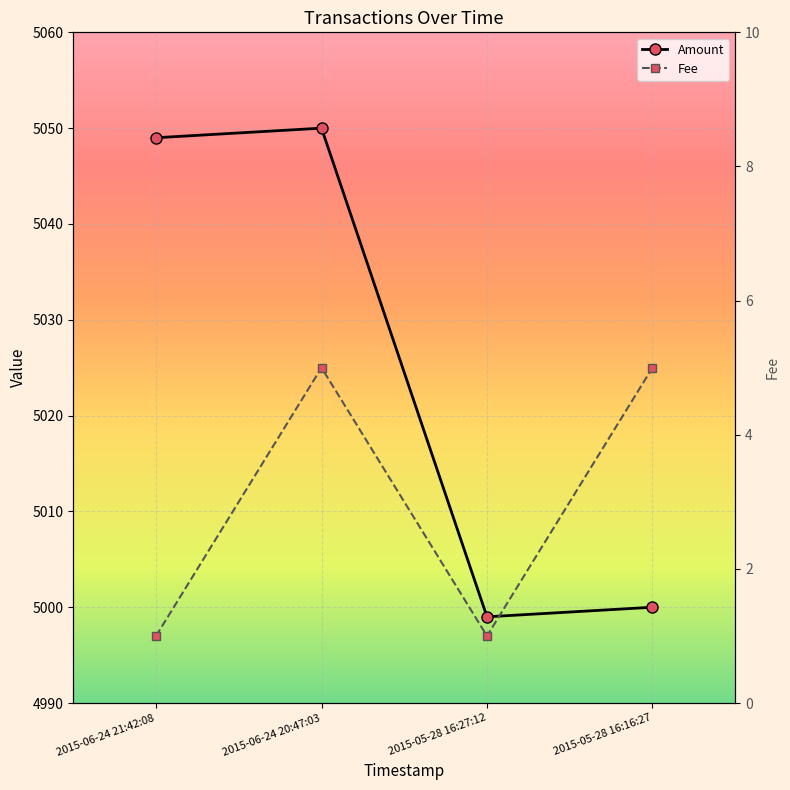

In Amount, how many points are lower than both neighbors (excluding endpoints)?

1